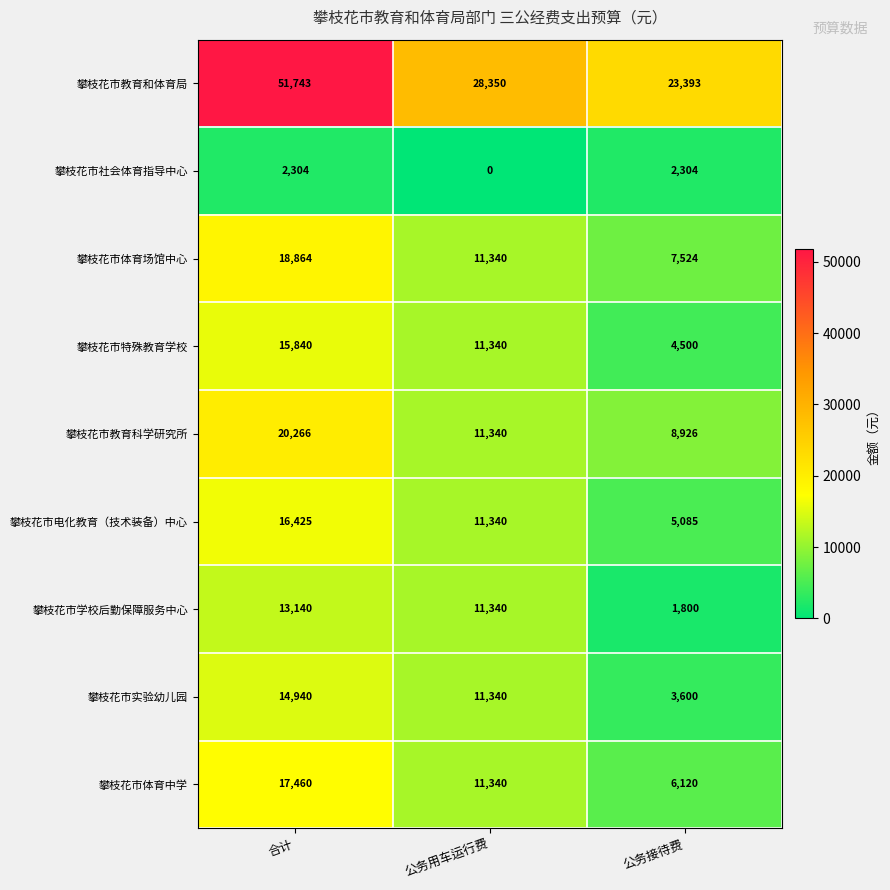

Count the 攀枝花市特殊教育学校 values in the range 4500 to 15840.

3